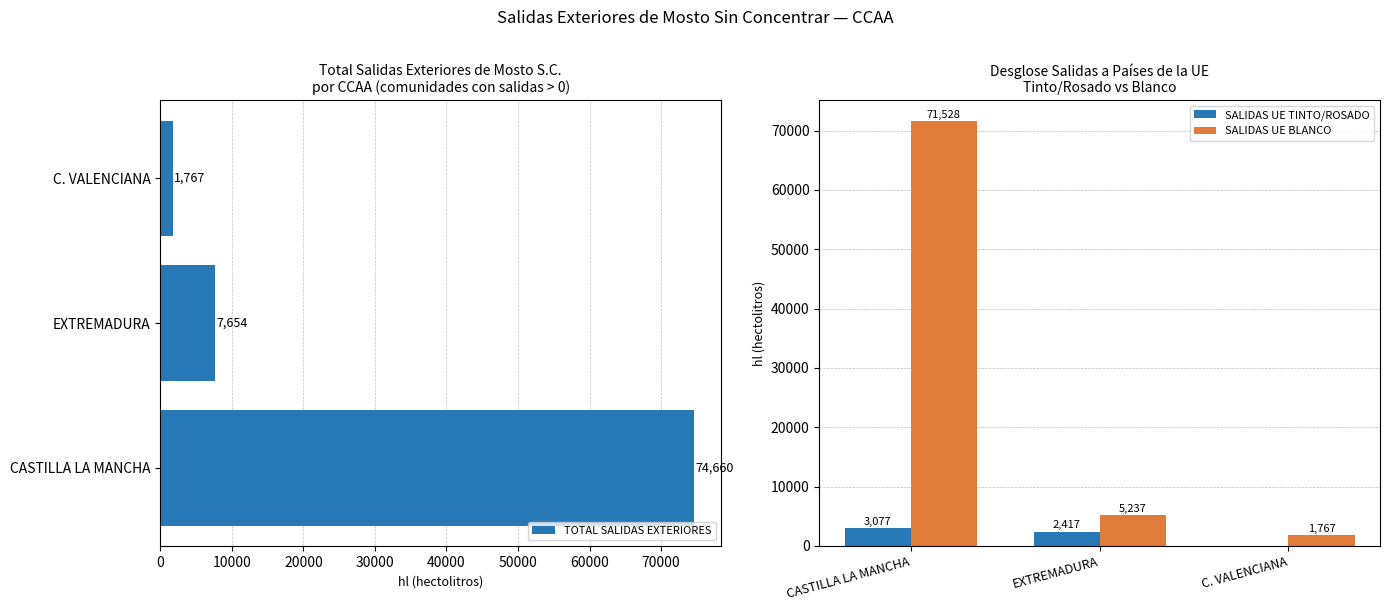

Reading right to left, transcribe all the data shown in this chart.

TOTAL SALIDAS EXTERIORES: 20000=1767	10000=7654	0=74660
SALIDAS UE TINTO/ROSADO: 20000=0	10000=2417	0=3077
SALIDAS UE BLANCO: 20000=1767	10000=5237	0=71528